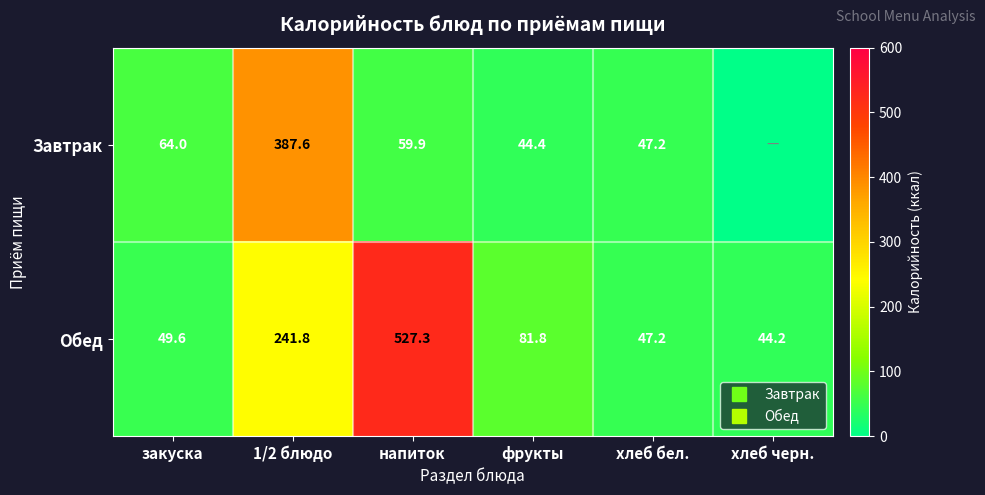

List the labels in order of Завтрак value, largest first.

1/2 блюдо, закуска, напиток, хлеб бел., фрукты, хлеб черн.